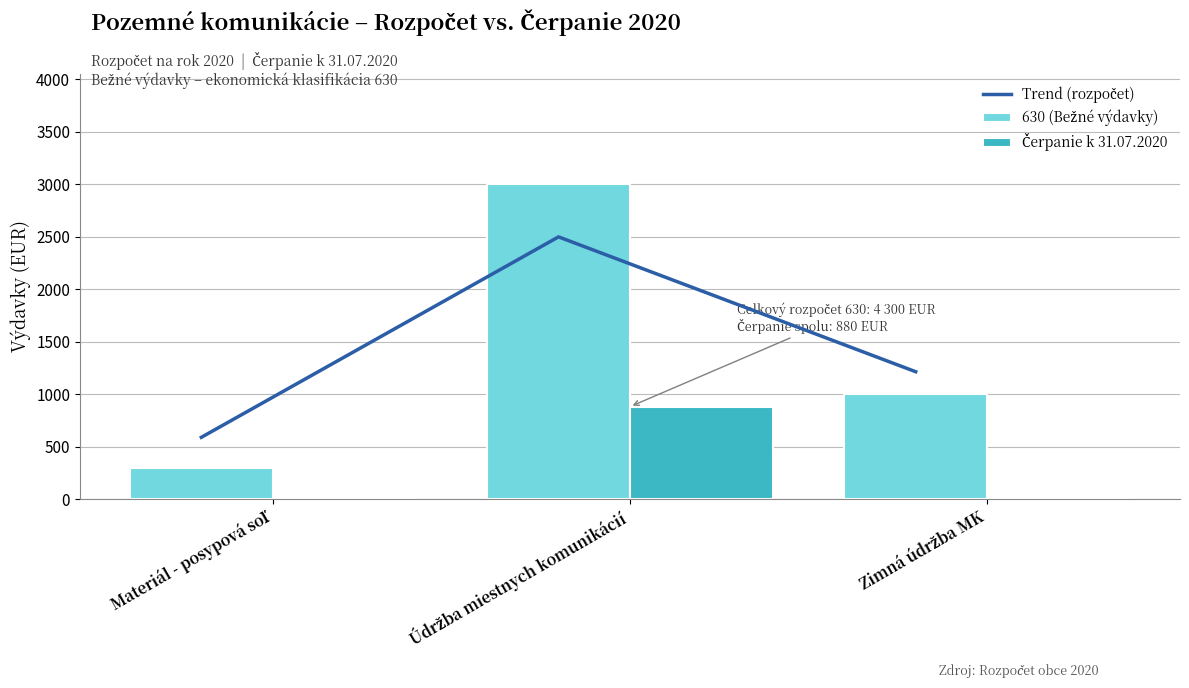

What is the label of the 2nd bar from the left?

Údržba miestnych komunikácií